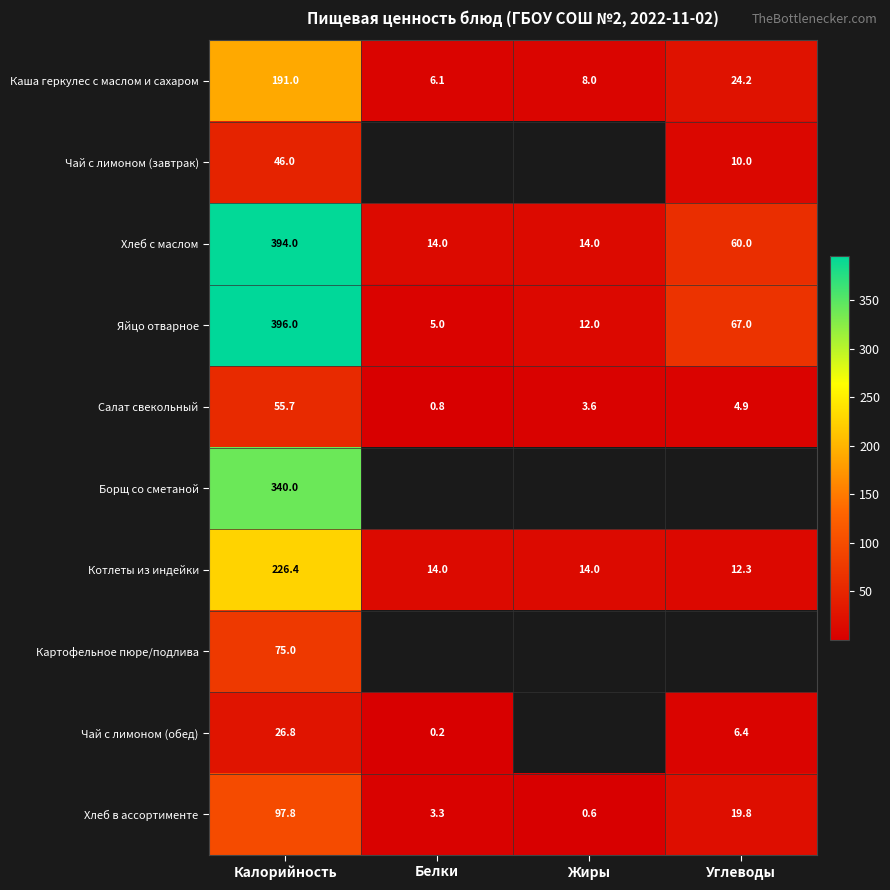

The value of Яйцо отварное at Белки is 5.0. True or false?

True